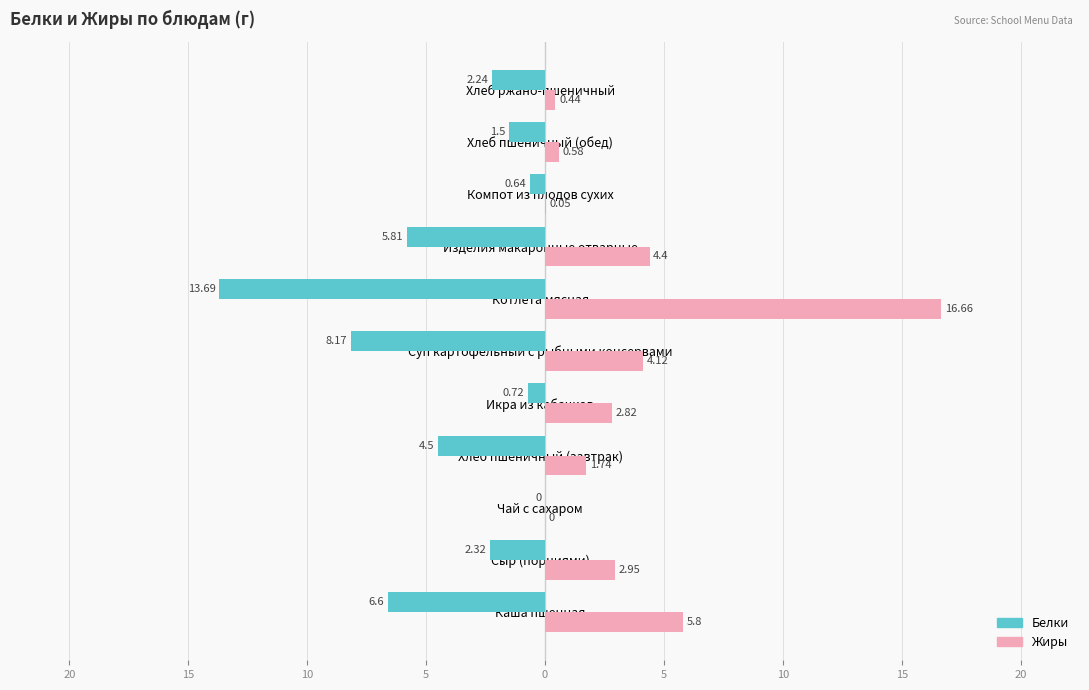

What is the value of the Жиры bar at the 10th from the left?

3.0